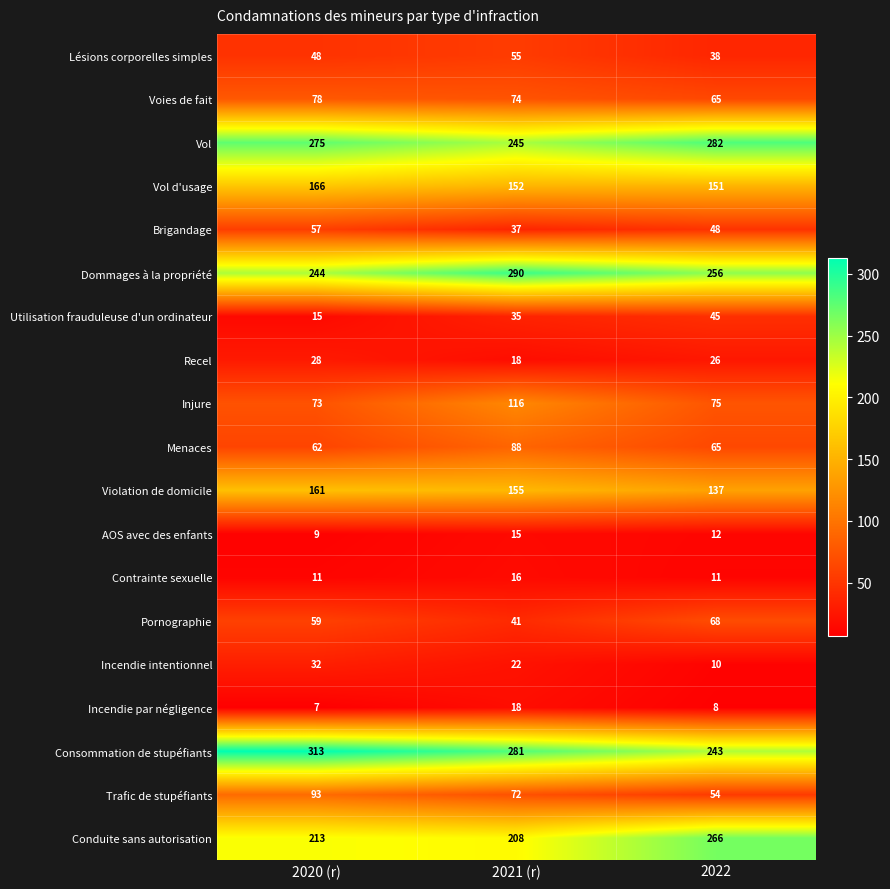

Where is Vol d'usage nearest to the value 158?

2021 (r)